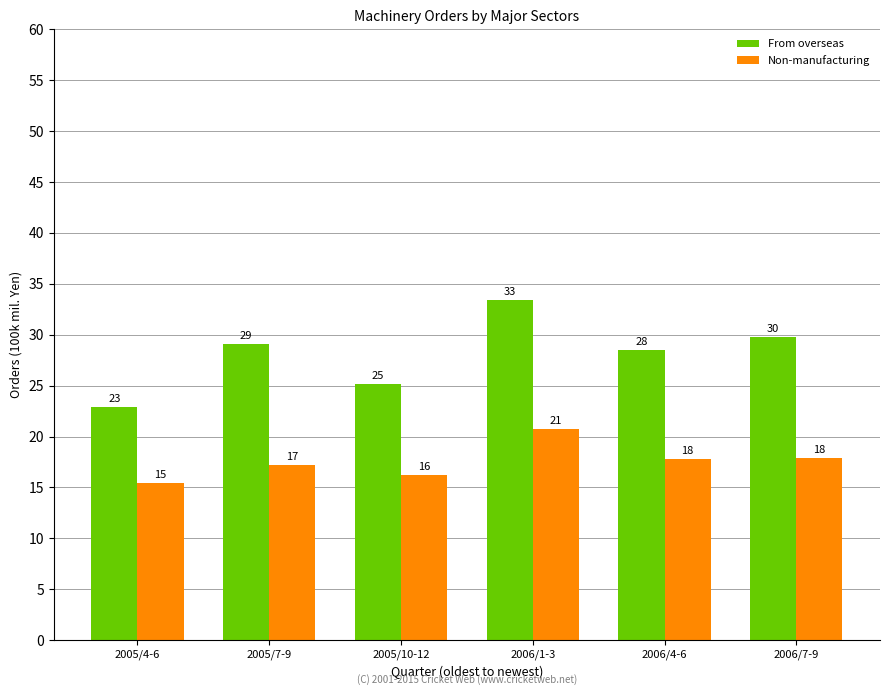

Rank the series by their maximum value, from lowest to highest.

Non-manufacturing, From overseas